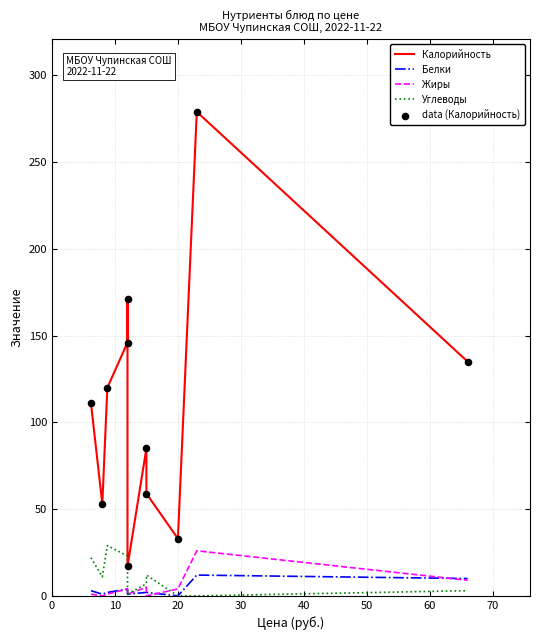

Which series has the widest spread of Y values?

Калорийность